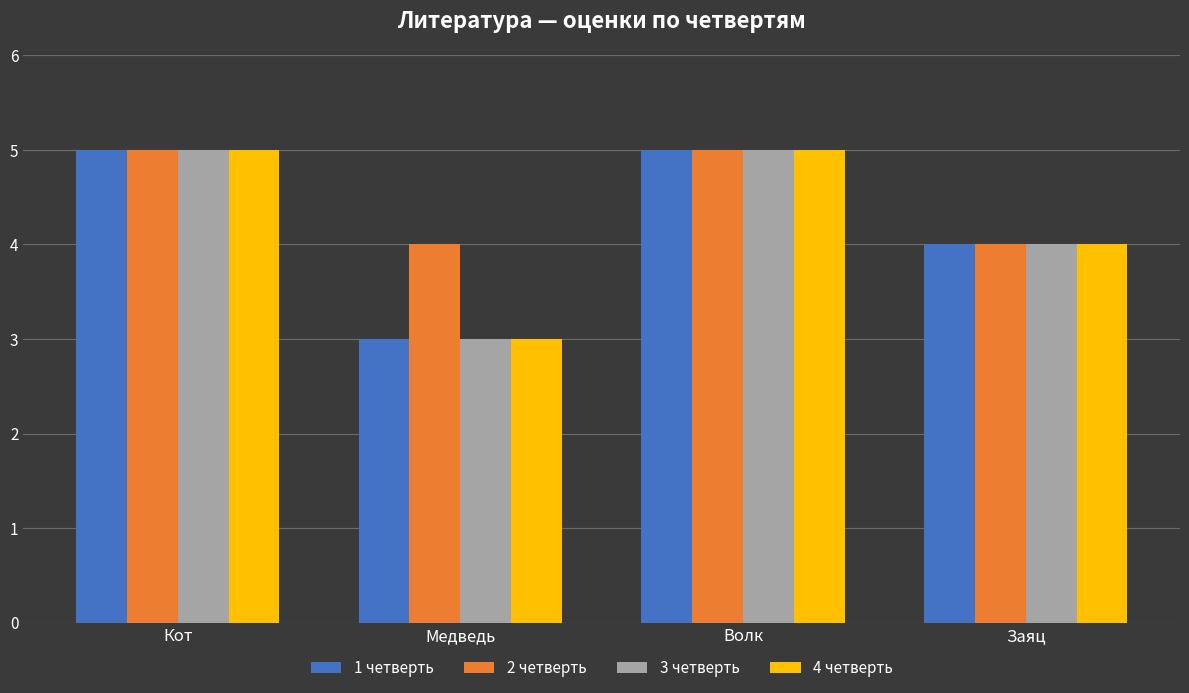

Which series has the largest total across all categories?

2 четверть